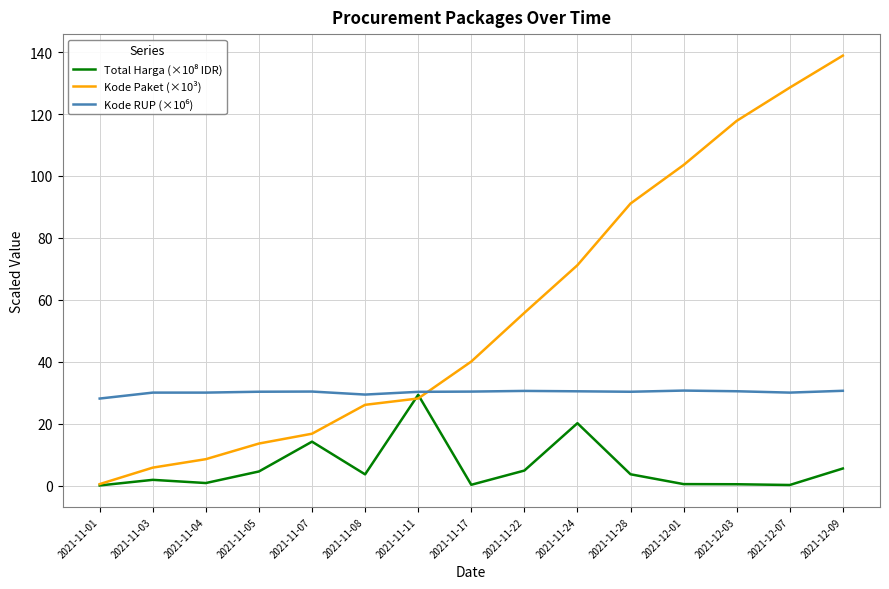

What is the total value across all series at 2021-11-05?

48.7